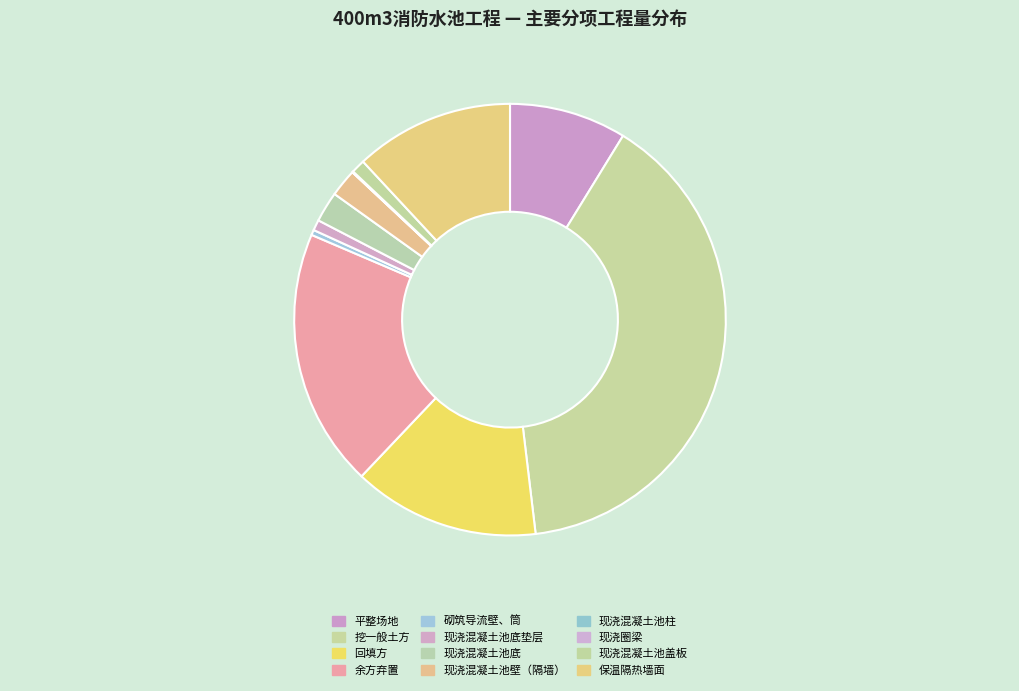

To the nearest percent, what portion does 现浇混凝土池底 represent?

2%